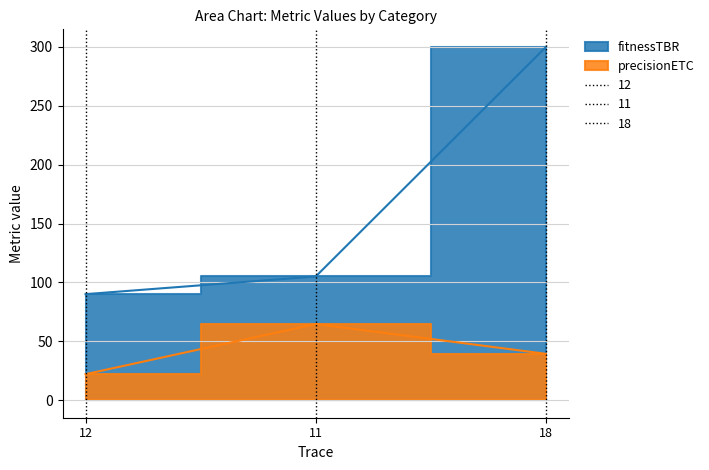

At which label is precisionETC closest to 43?

18